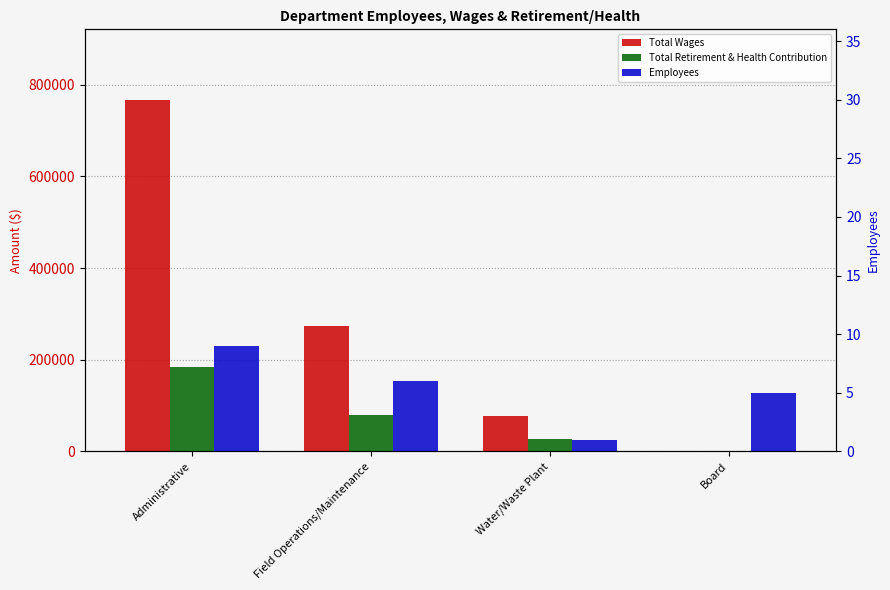

Between Administrative and Field Operations/Maintenance, which series saw the biggest shift?

Total Wages